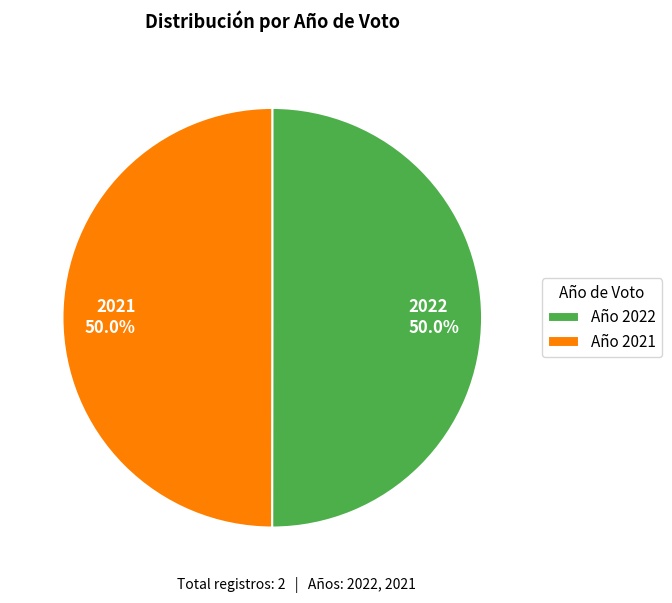

True or false: 2021 accounts for 50% of the total.

True